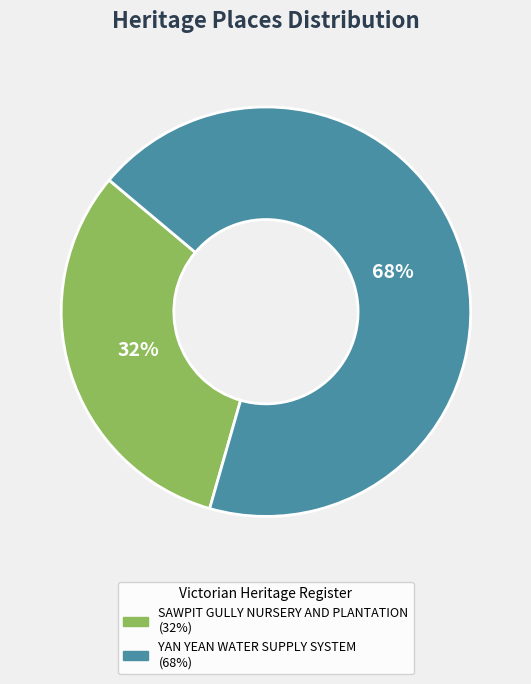

What percentage is the YAN YEAN WATER SUPPLY SYSTEM slice, to the nearest percent?

68%